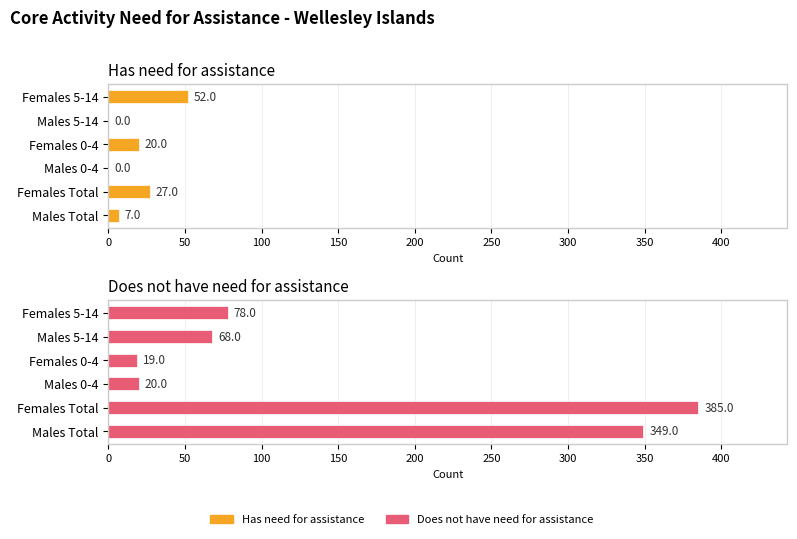

Rank the series at 200 from lowest to highest value.

Has need for assistance, Does not have need for assistance